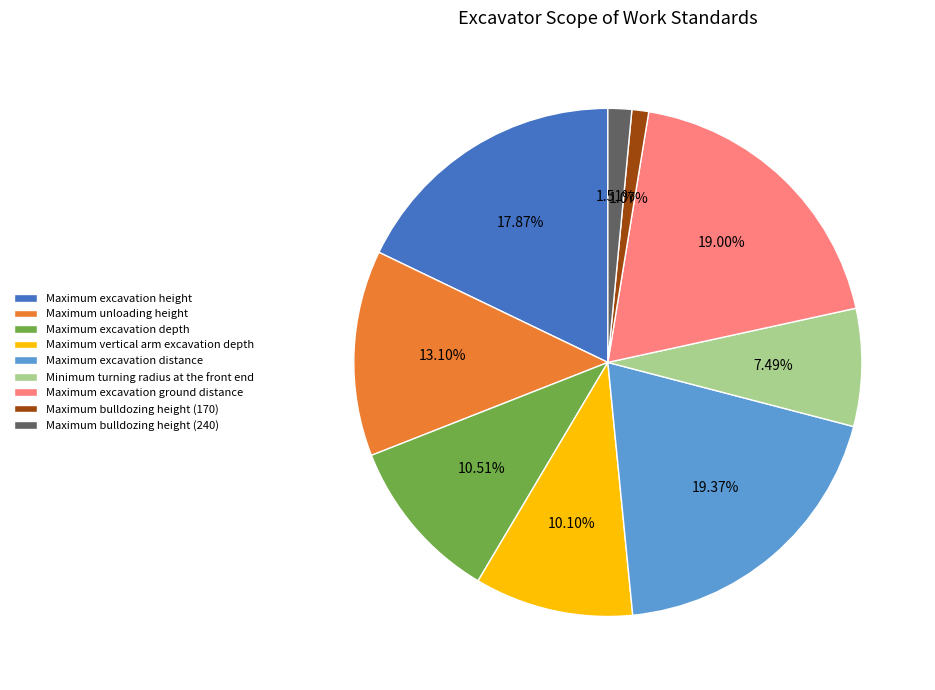

Count the number of slices in the pie.

9